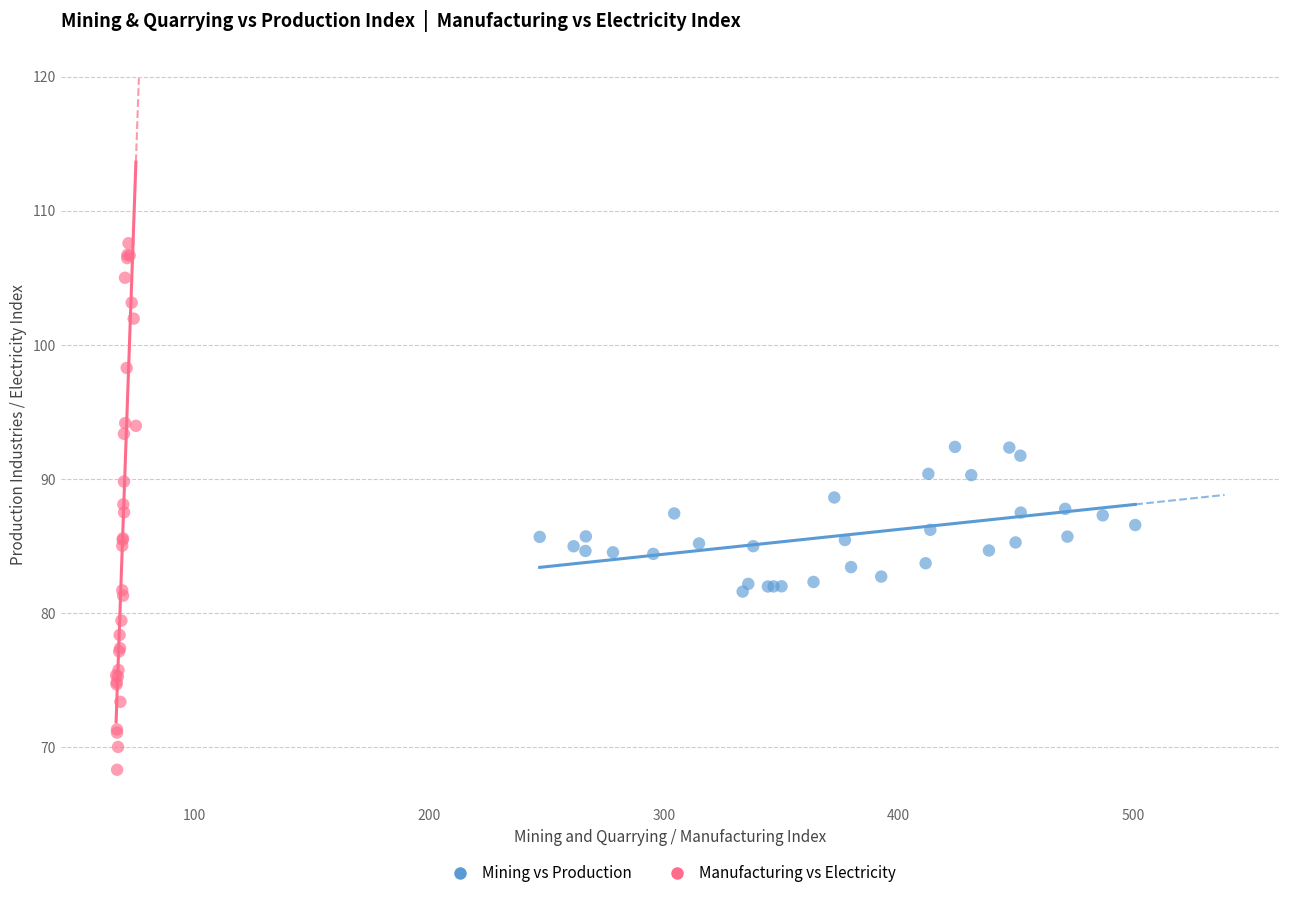

Which series contains the lowest Y value?

Manufacturing vs Electricity